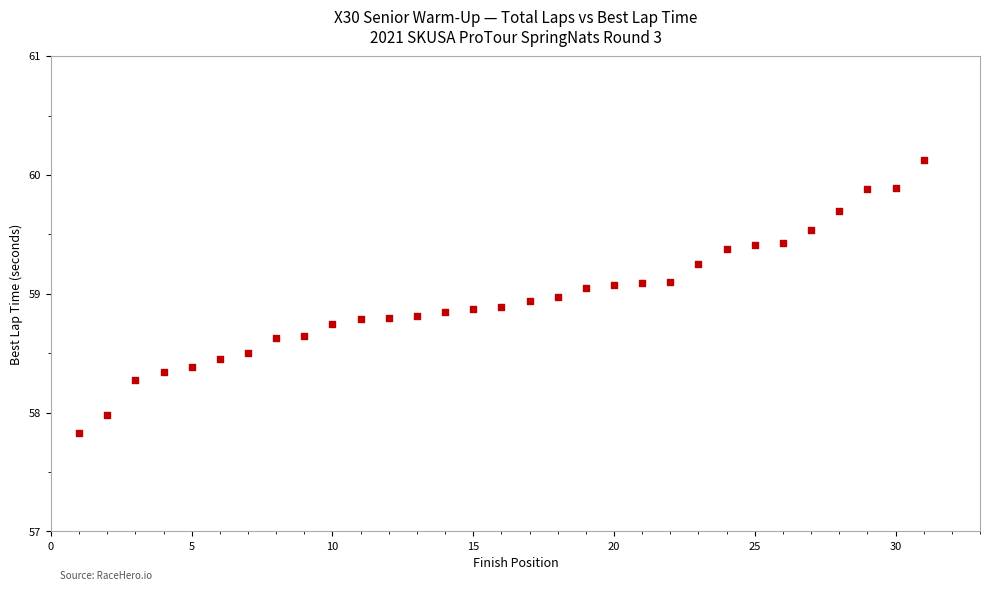

What is the range of X values (max minus min)?

30.0